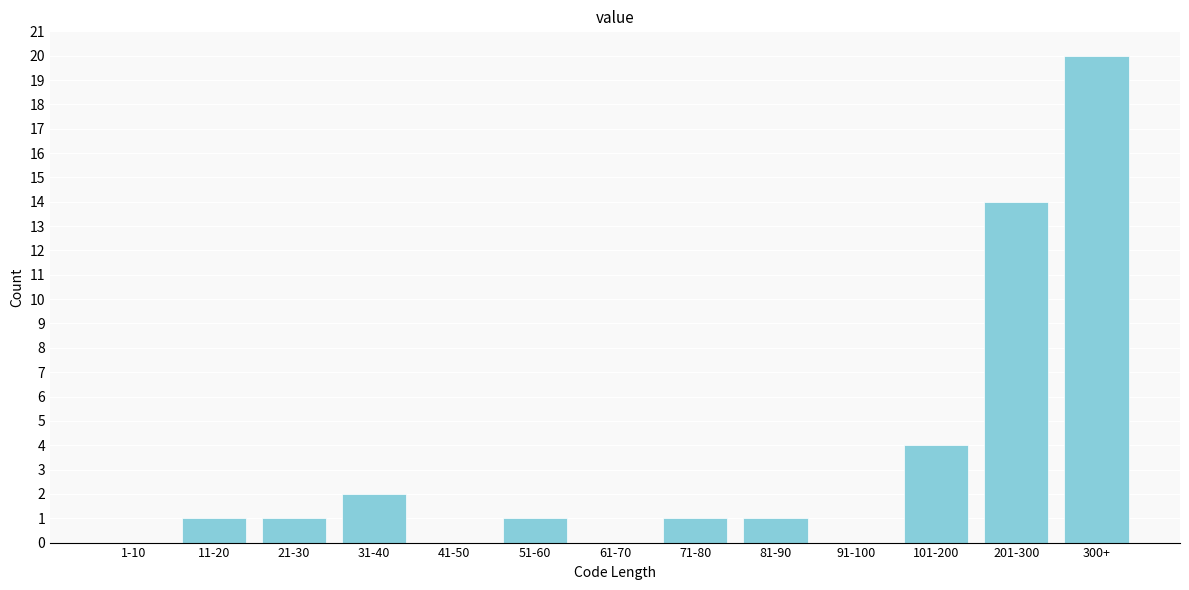

Reading right to left, extract all data points from this chart.

300+=20	201-300=14	101-200=4	91-100=0	81-90=1	71-80=1	61-70=0	51-60=1	41-50=0	31-40=2	21-30=1	11-20=1	1-10=0